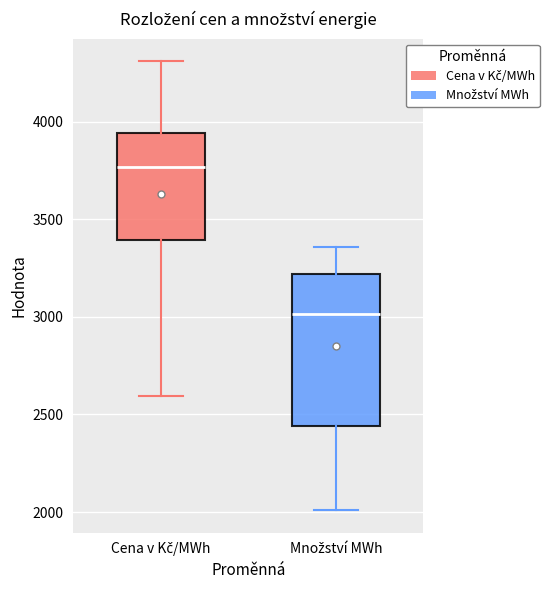

Which box's median line is the lowest?

Množství MWh